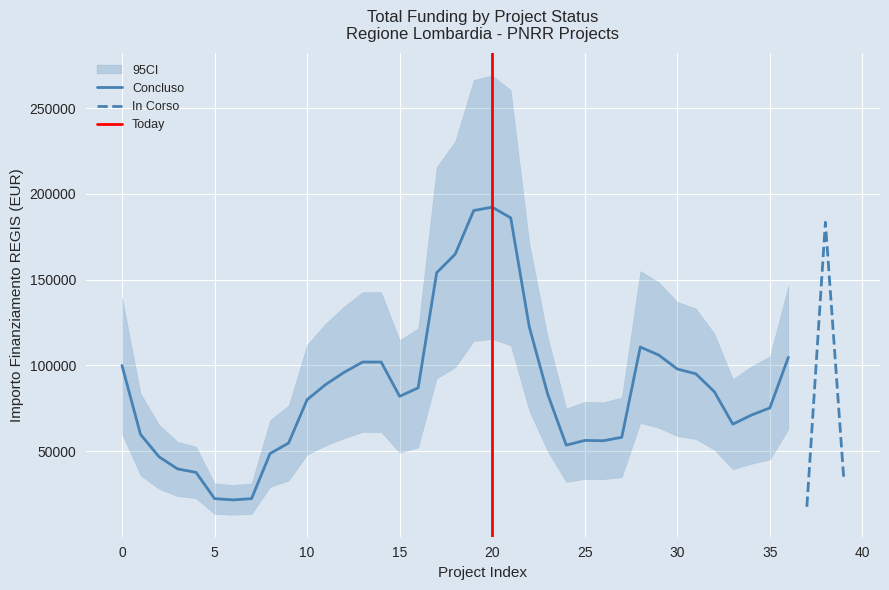

What is the minimum value for In Corso?

17625